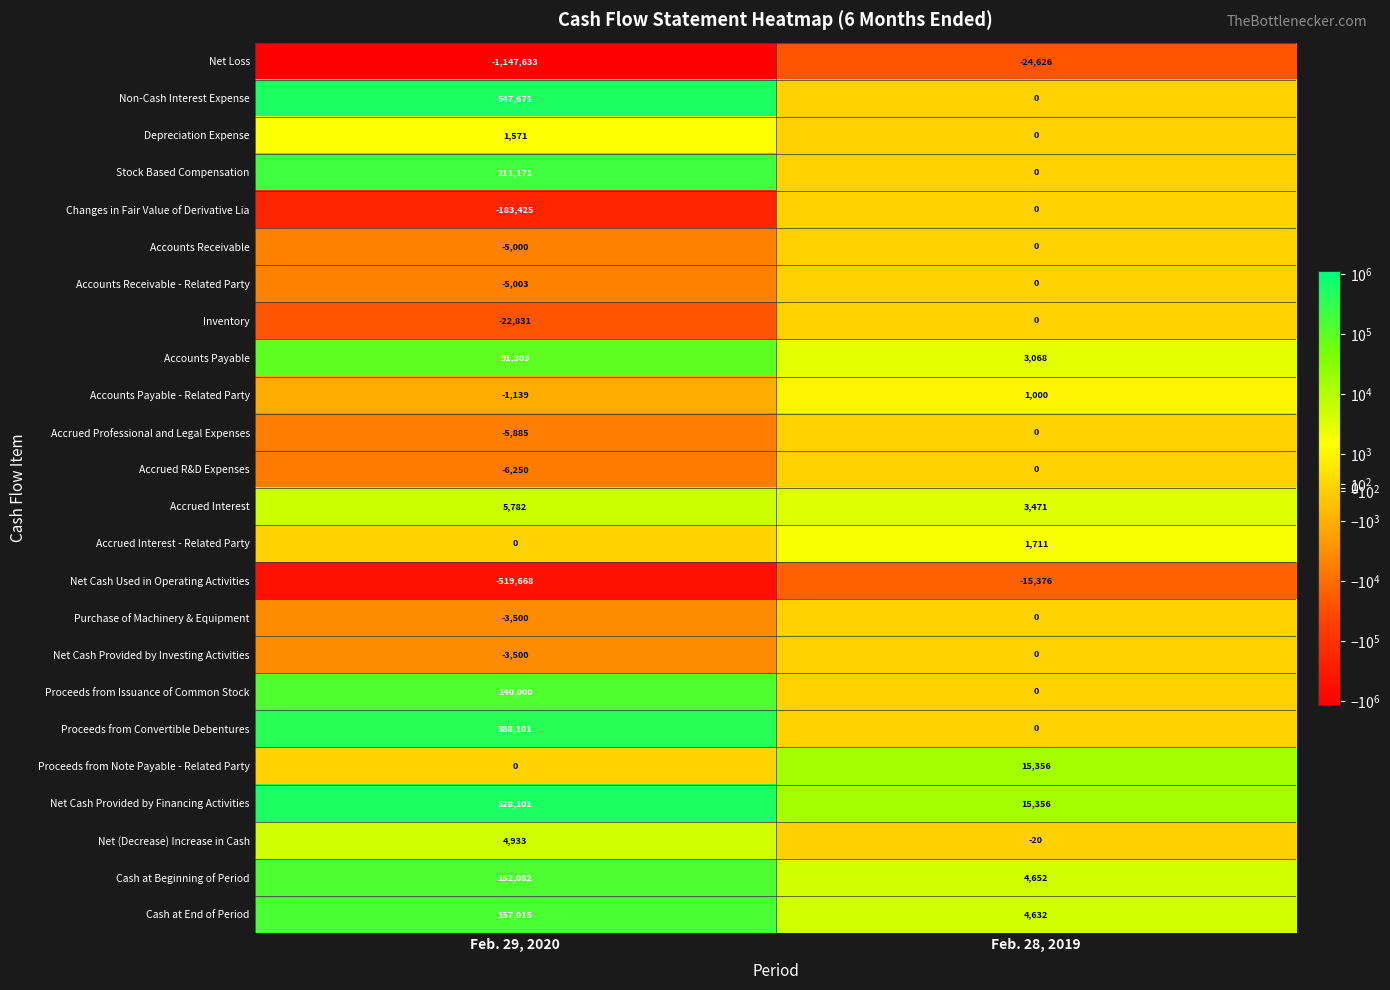

True or false: Cash at End of Period has a value of 8318 at Feb. 28, 2019.

False